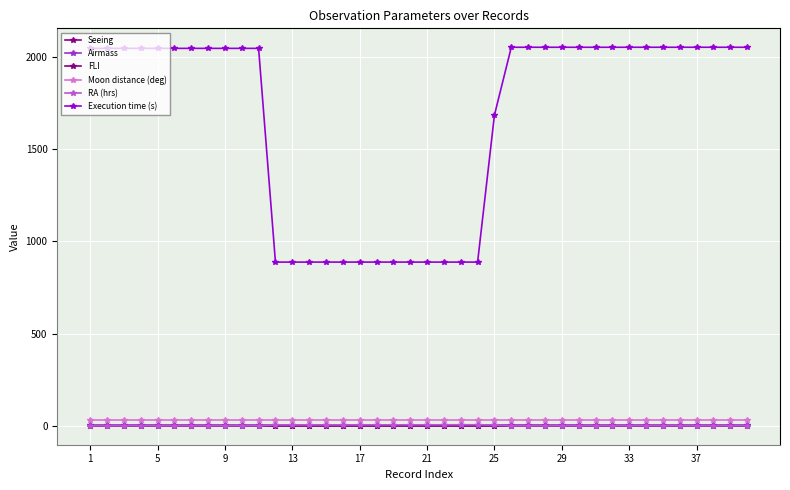

How many lines are shown in the chart?

6